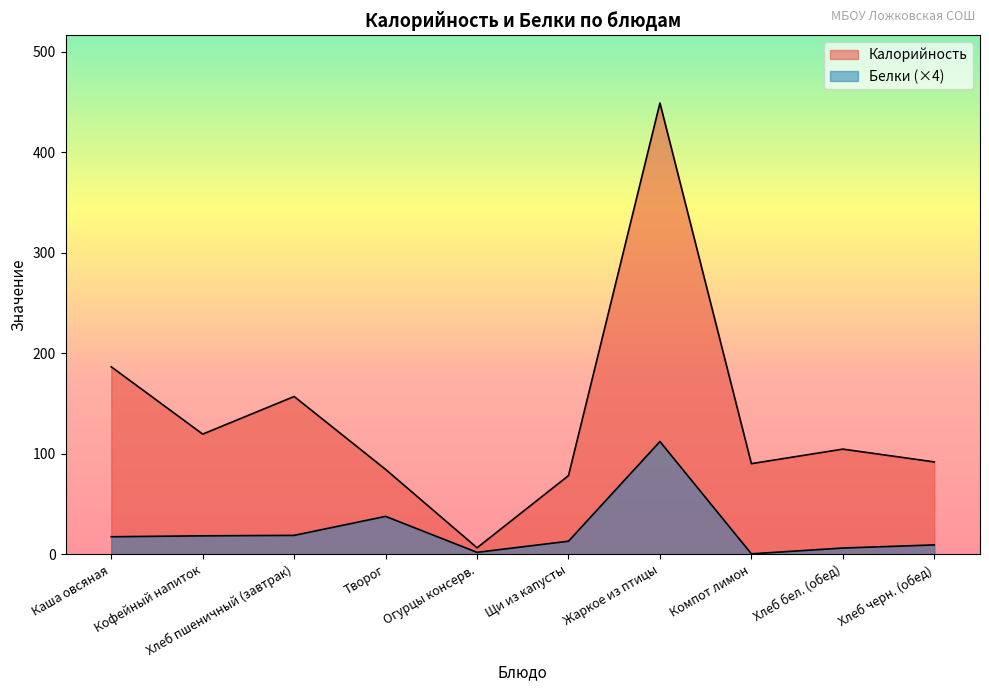

Which series has the largest range (max minus min)?

Калорийность